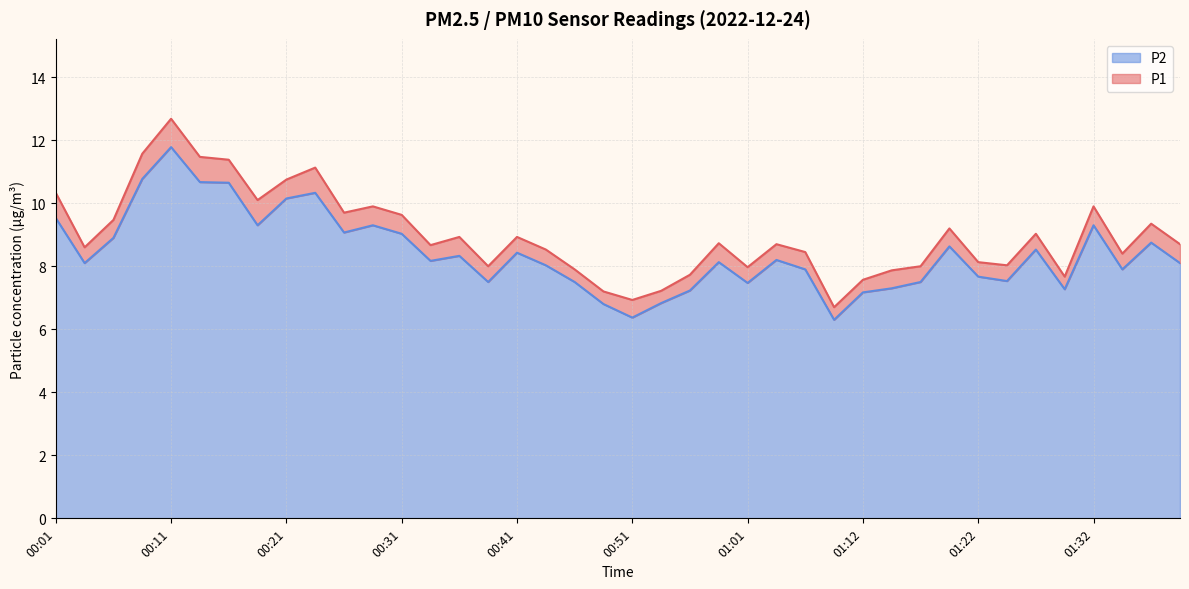

Which series has the largest range (max minus min)?

P1